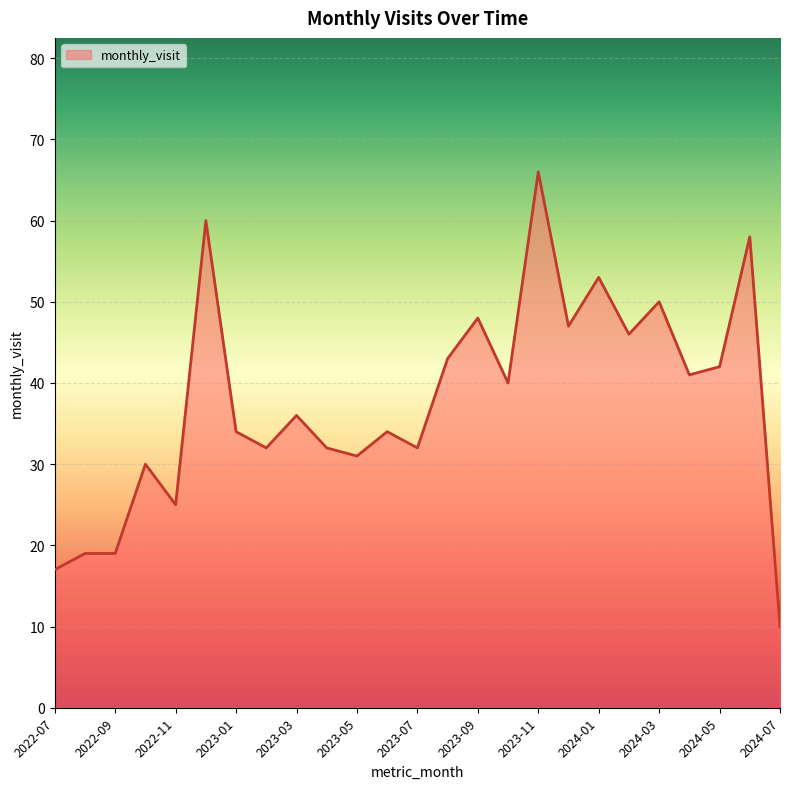

What is the smallest value displayed?

10